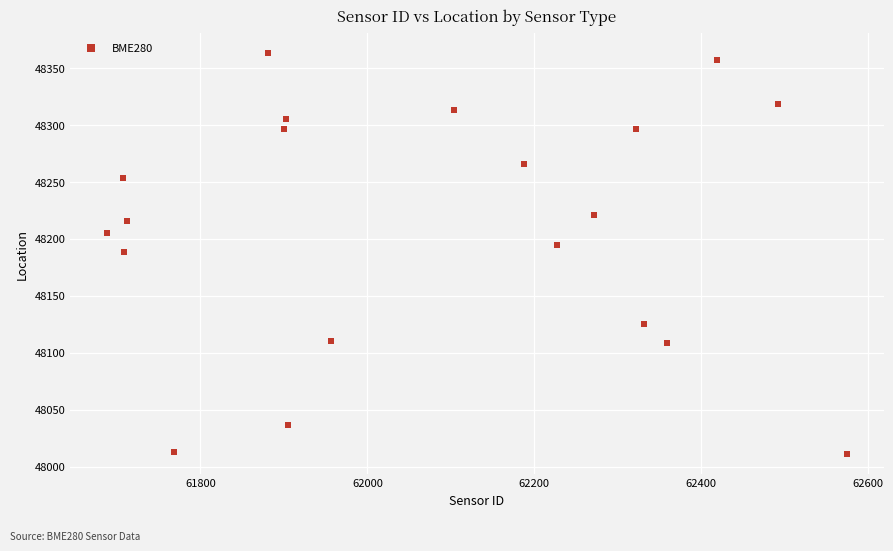

What is the range of X values (max minus min)?

885.7